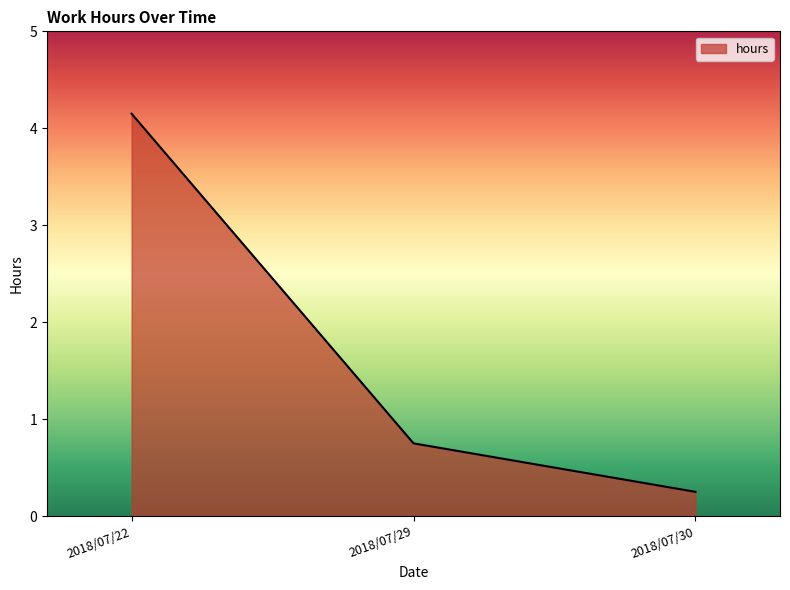

How many lines are shown in the chart?

1